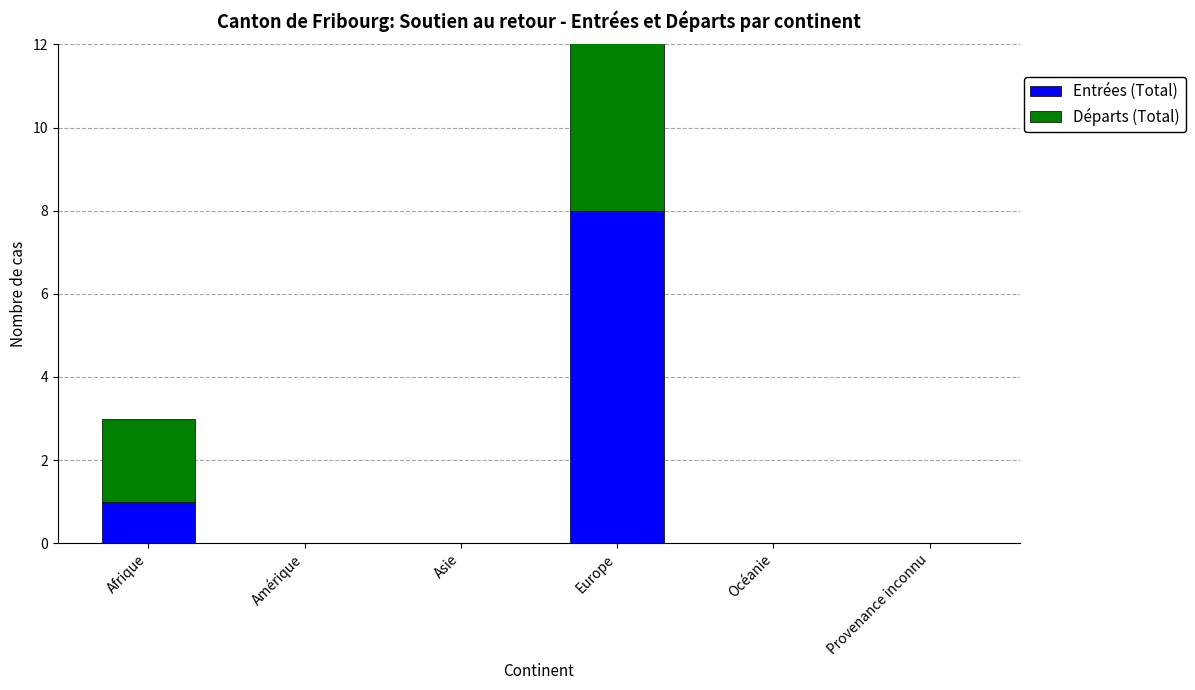

The Entrées (Total) series shows -4 at Provenance inconnu. True or false?

False